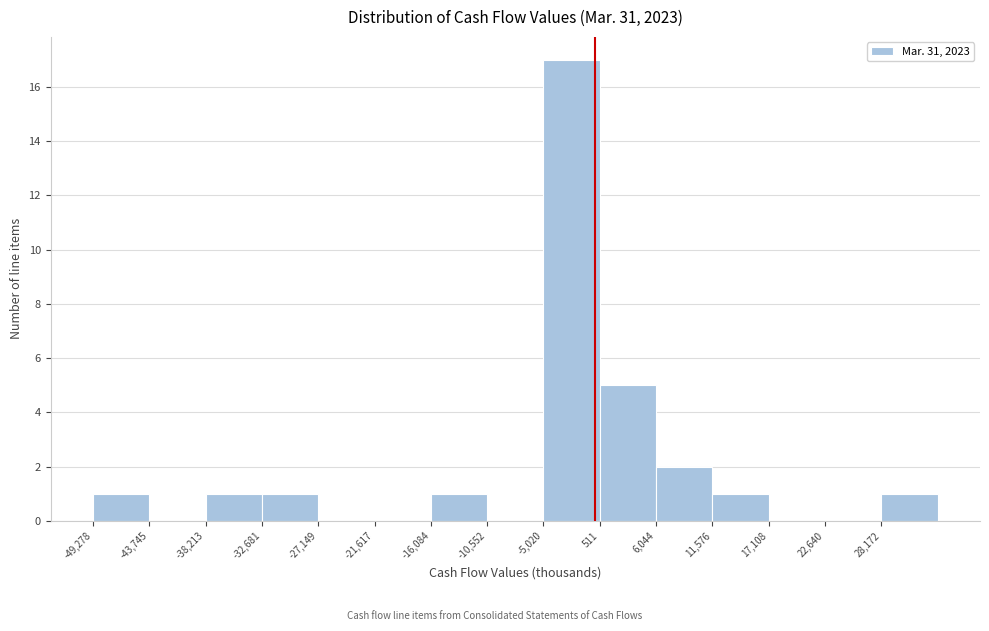

Reading left to right, transcribe this chart: for each bar, give the range it covers on the x-axis and its height. Neither the bar edges nor the heights are printed on the chart, so give them approximately, as read against the axes.

-49000 to -44000: 1
-44000 to -38000: 0
-38000 to -33000: 1
-33000 to -27000: 1
-27000 to -22000: 0
-22000 to -16000: 0
-16000 to -11000: 1
-11000 to -5000: 0
-5000 to 1000: 17
1000 to 6000: 5
6000 to 12000: 2
12000 to 17000: 1
17000 to 23000: 0
23000 to 28000: 0
28000 to 34000: 1